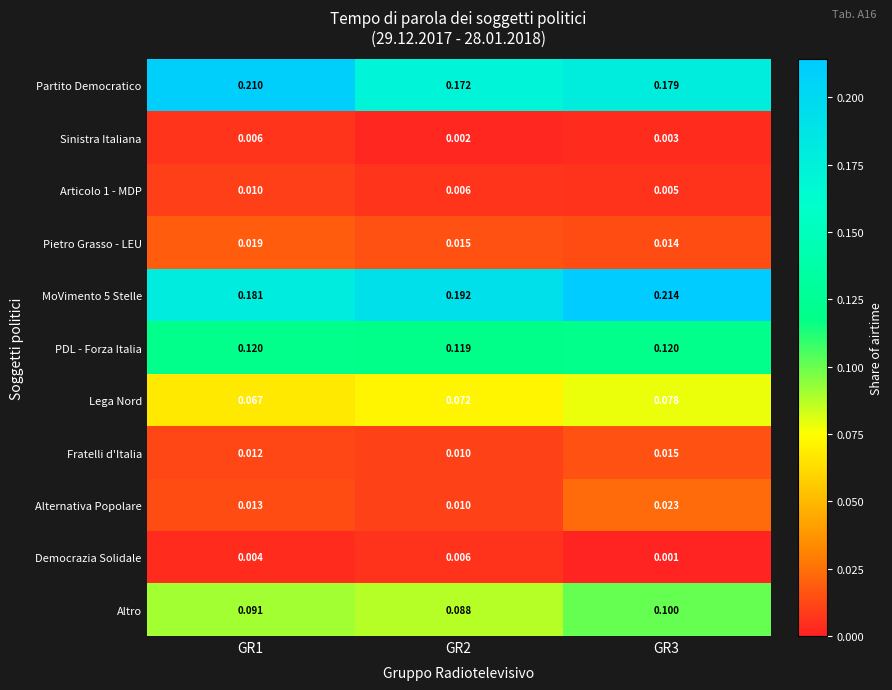

At which category does the chart reach its minimum across all series?

GR3